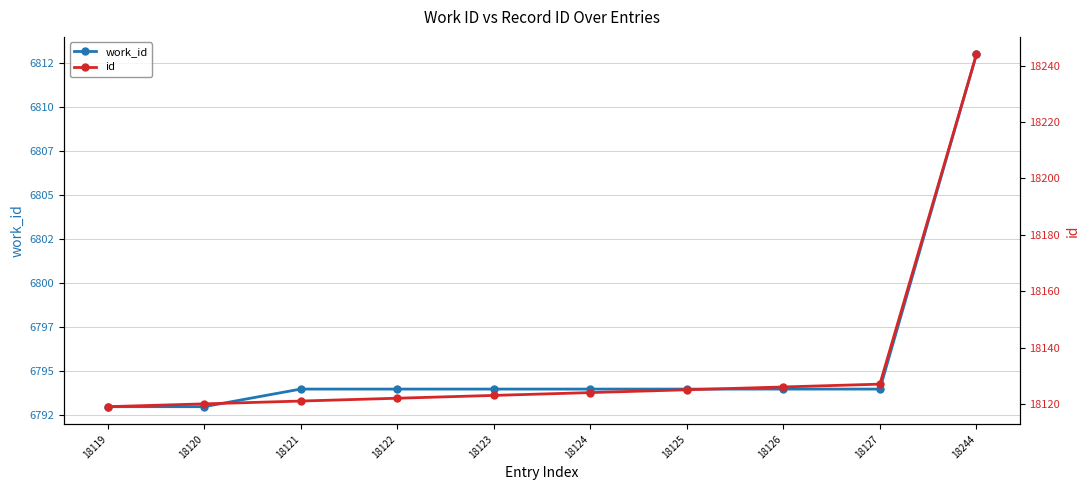

What is the difference between the maximum and minimum values in the id series?

125